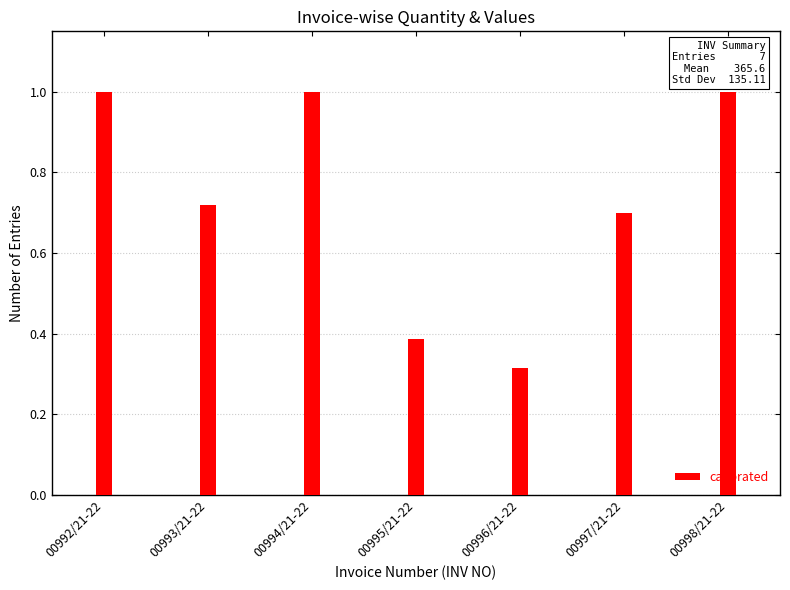

At which label is the value closest to 0?

00996/21-22